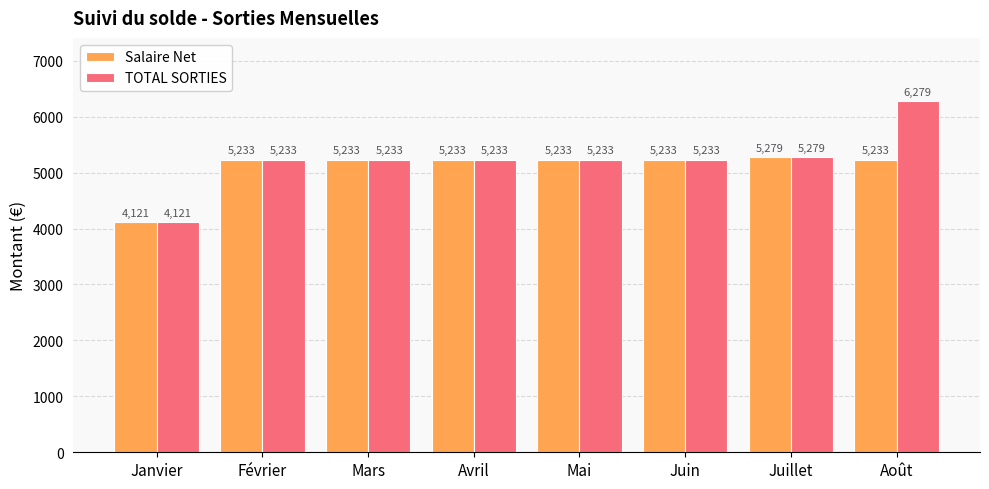

What is the label of the 8th bar from the right?

Janvier